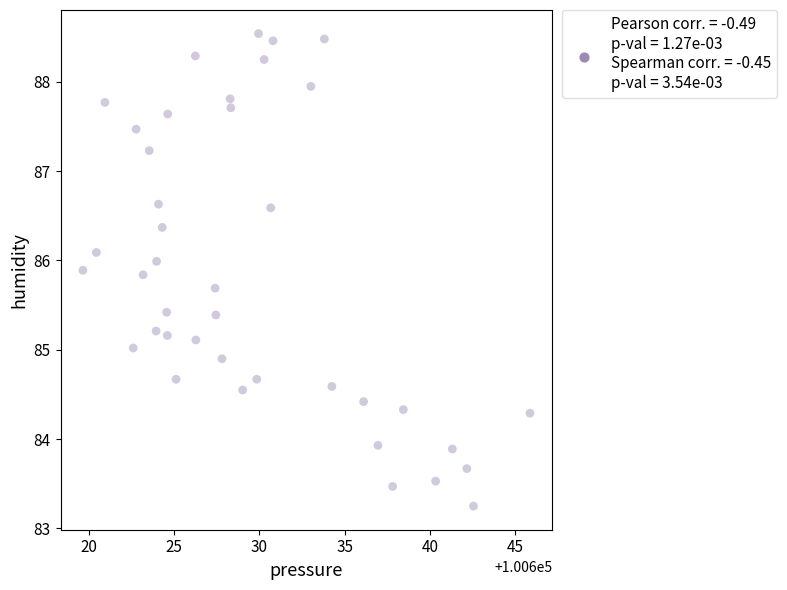

What is the range of X values (max minus min)?

26.2